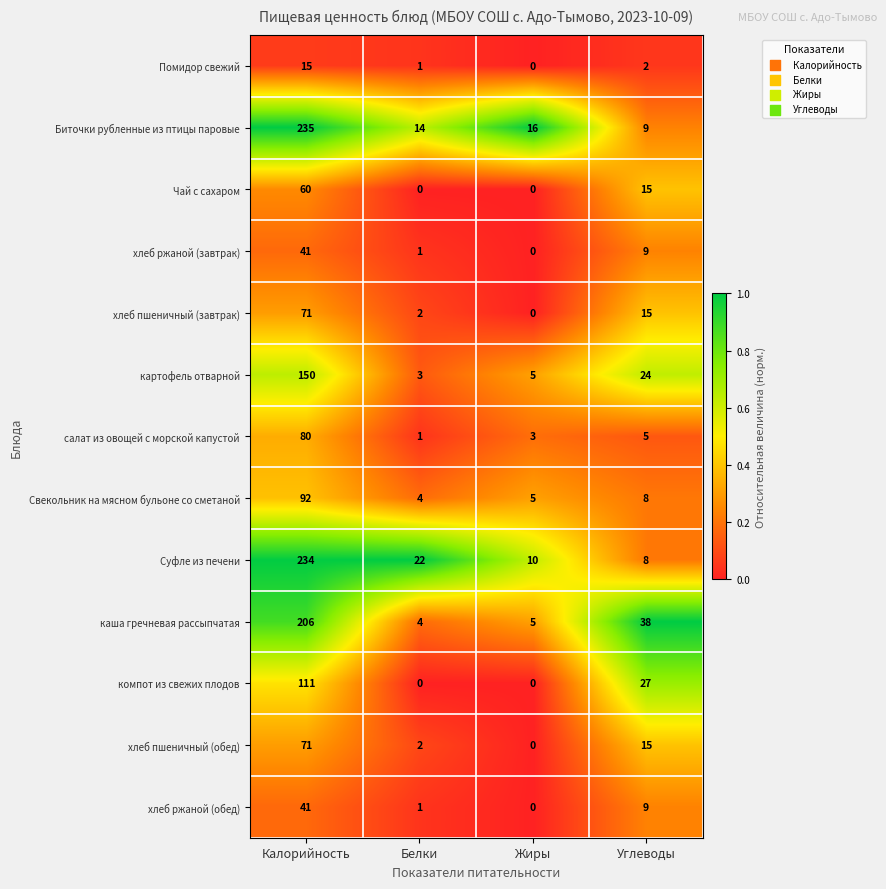

What is the difference between the highest and lowest values at Углеводы?

36